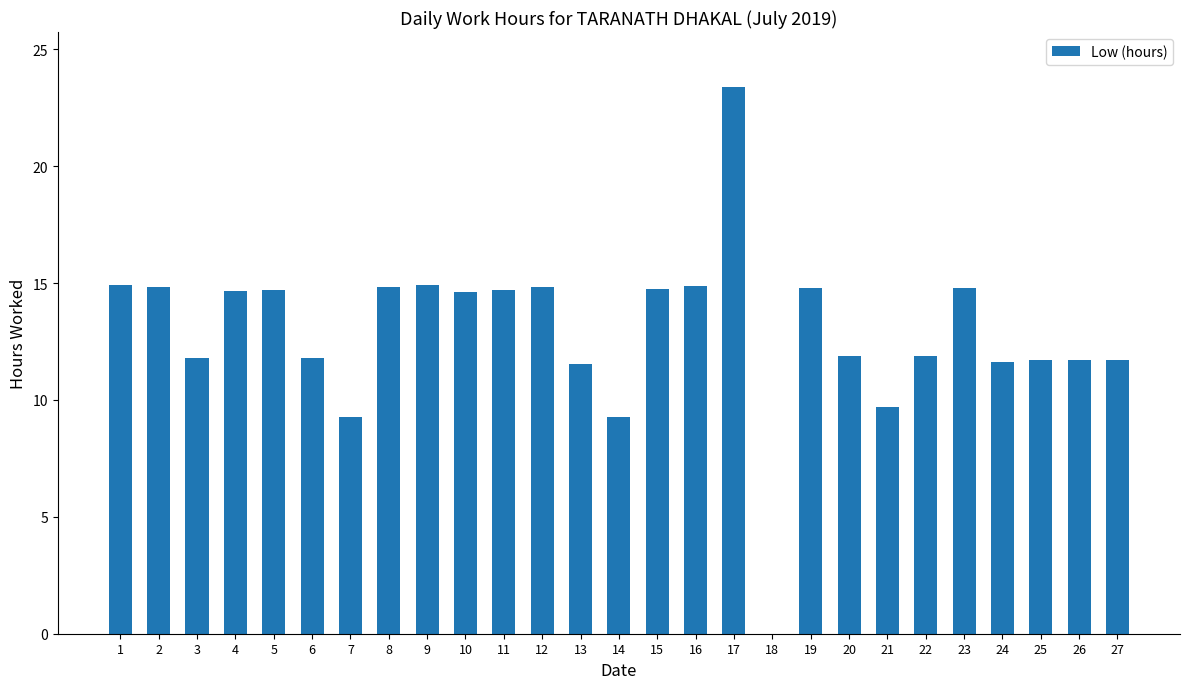

Read the value at 2.

14.8